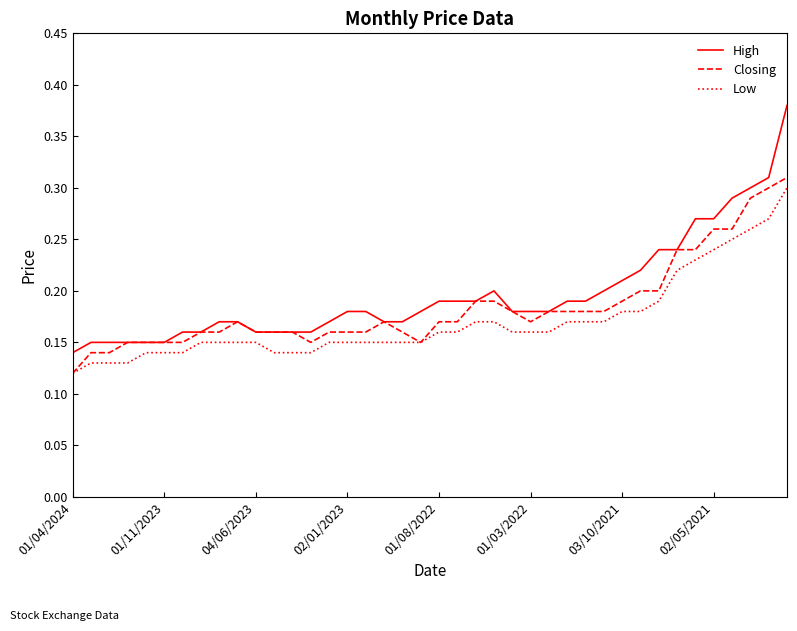

Which series has the largest range (max minus min)?

High